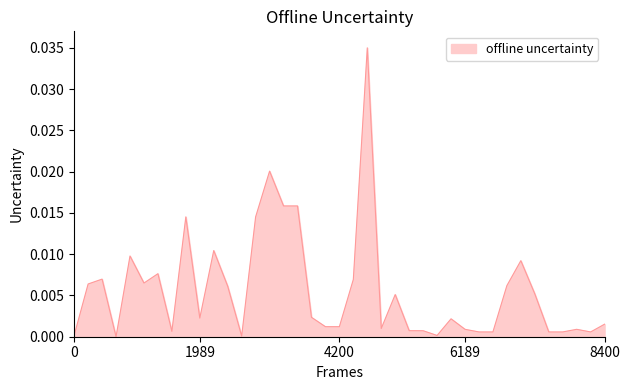

At which category does the data reach its first local valley?

4